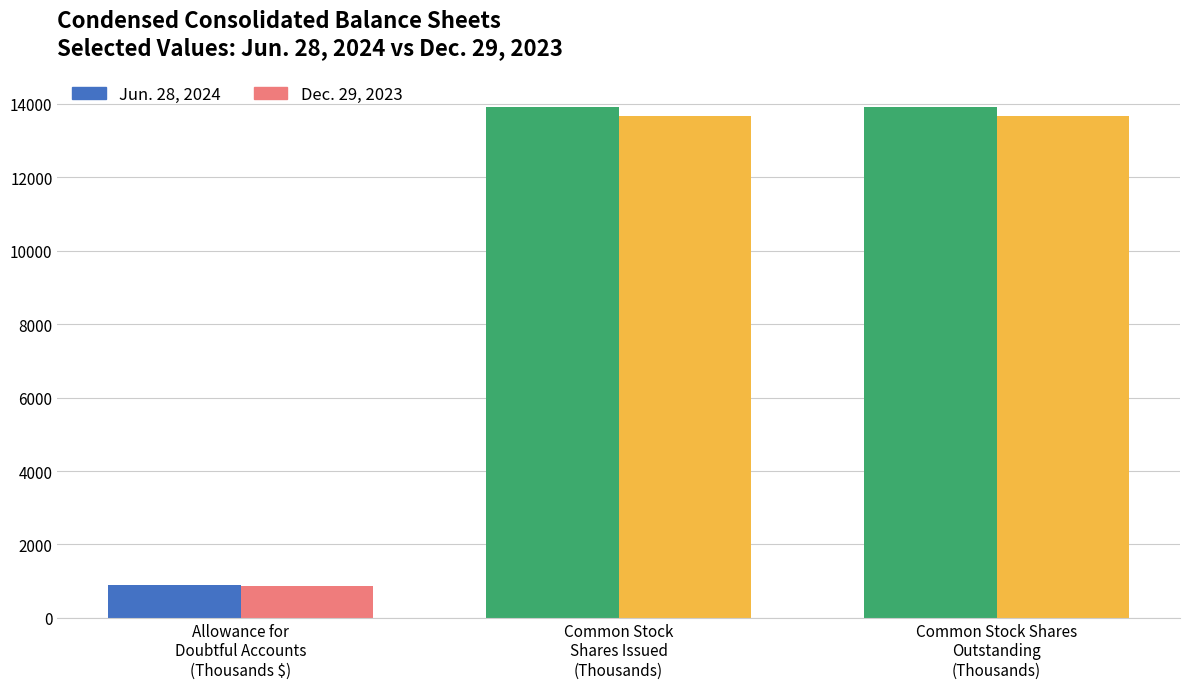

The Jun. 28, 2024 series shows 1358 at Allowance for
Doubtful Accounts
(Thousands $). True or false?

False